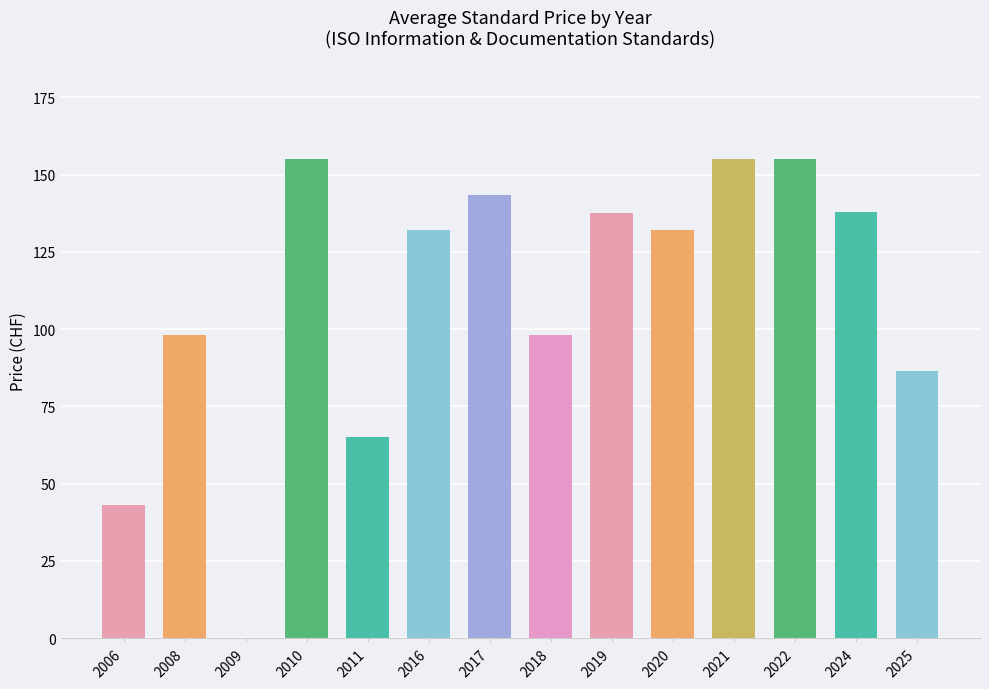

Are the bars horizontal?

No